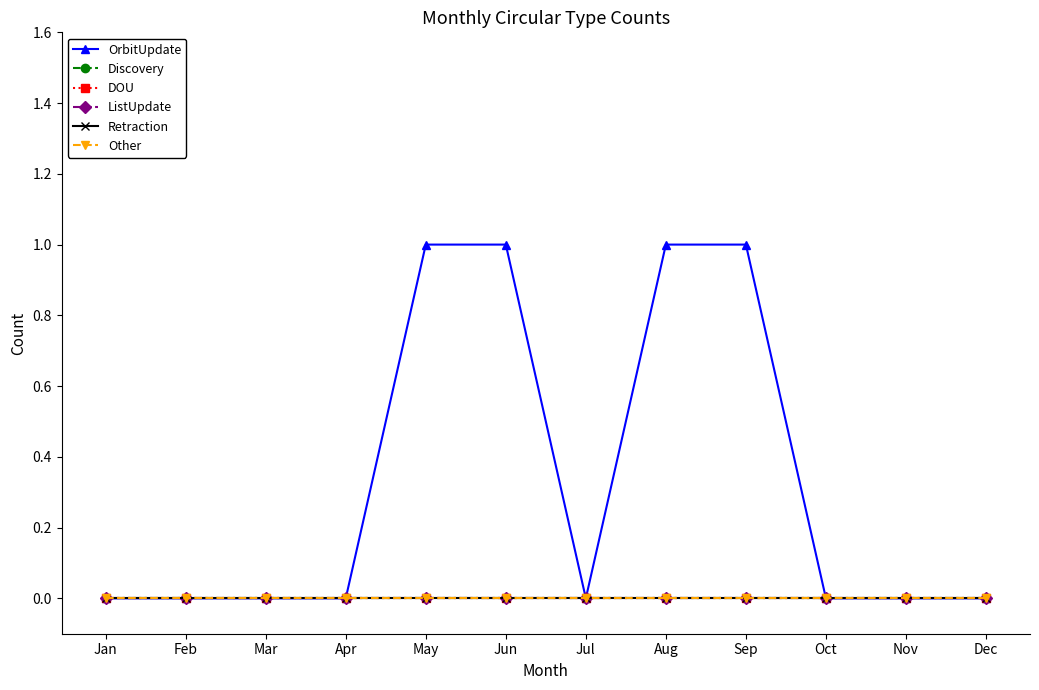

Rank the series at May from lowest to highest value.

Discovery, DOU, ListUpdate, Retraction, Other, OrbitUpdate